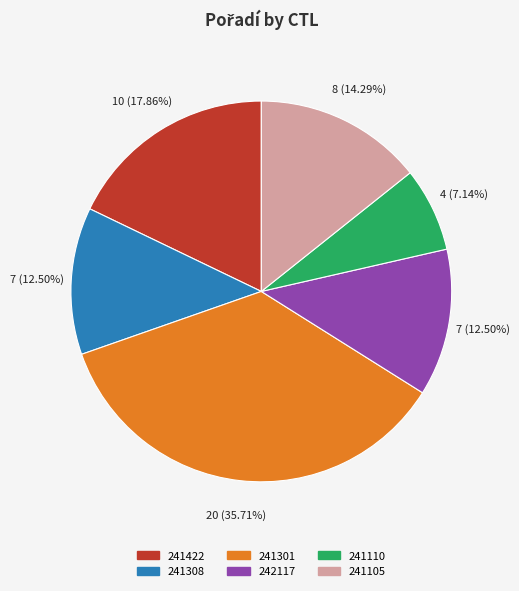

How many segments does this pie chart have?

6